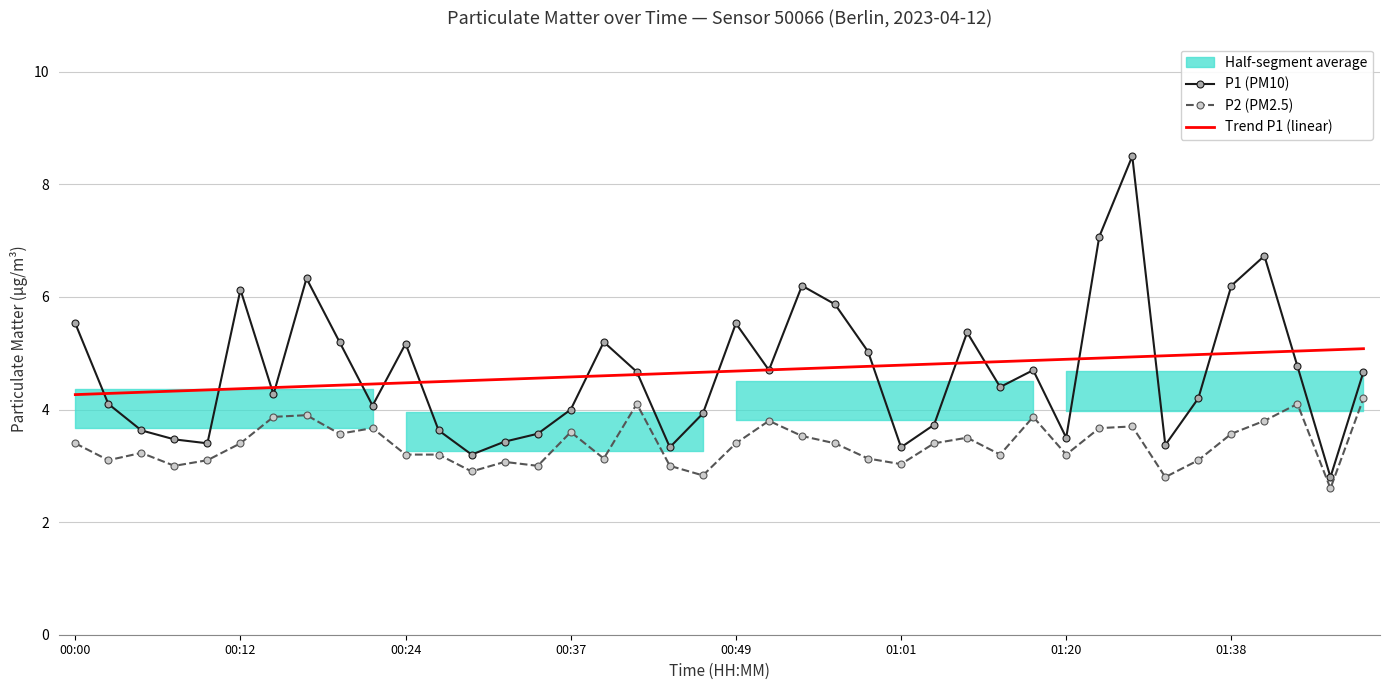

True or false: P1 (PM10) has a value of 4.0 at 00:37.

True